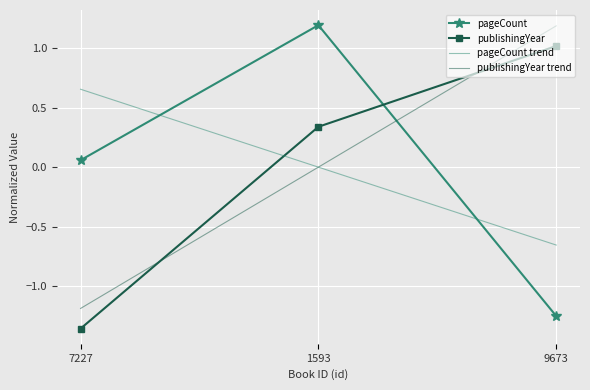

At which label does publishingYear reach its peak?

9673